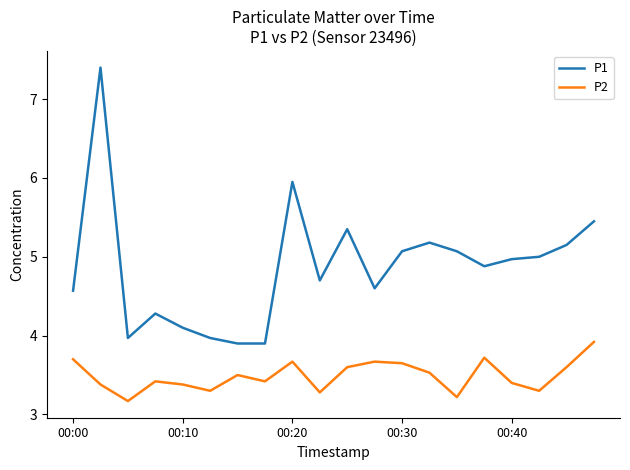

What is the maximum value for P2?

3.9